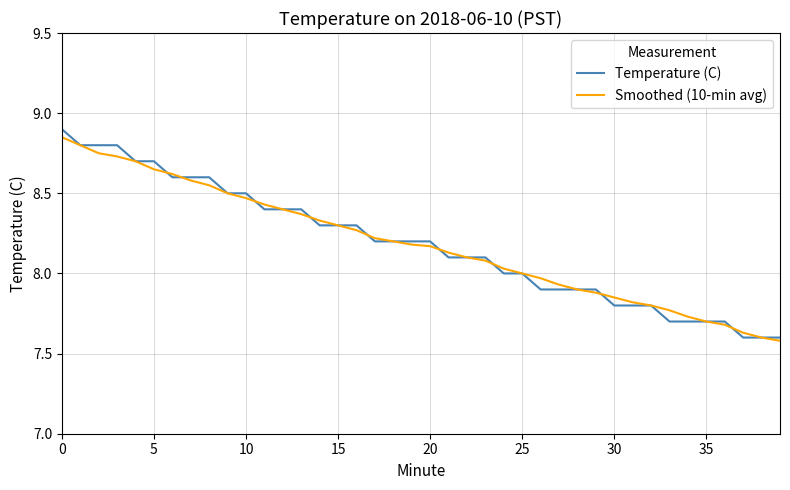

What is the greatest value displayed?

8.9